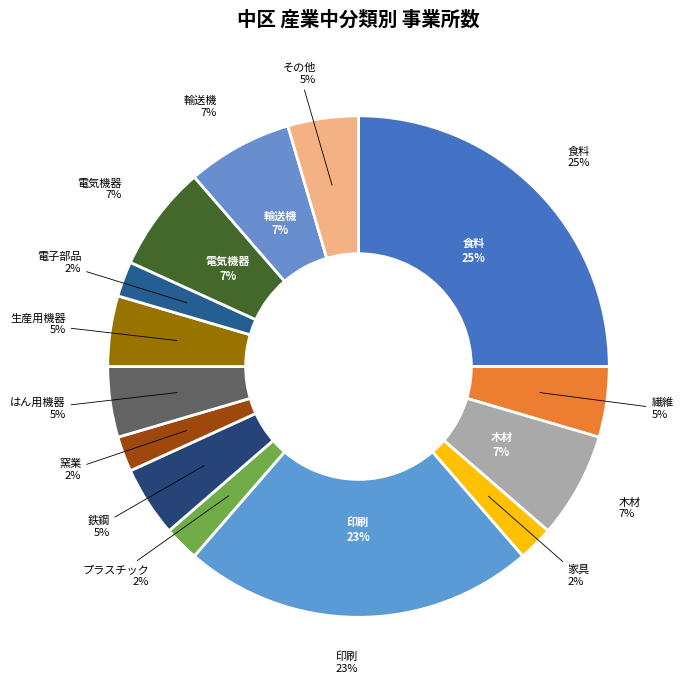

Is there any slice that represents more than half of the pie?

No